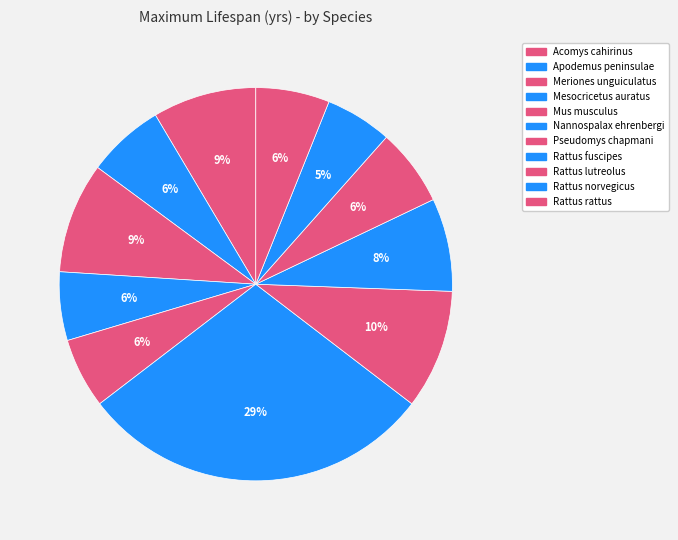

What is the total percentage of Meriones unguiculatus and Mesocricetus auratus?

14.7%